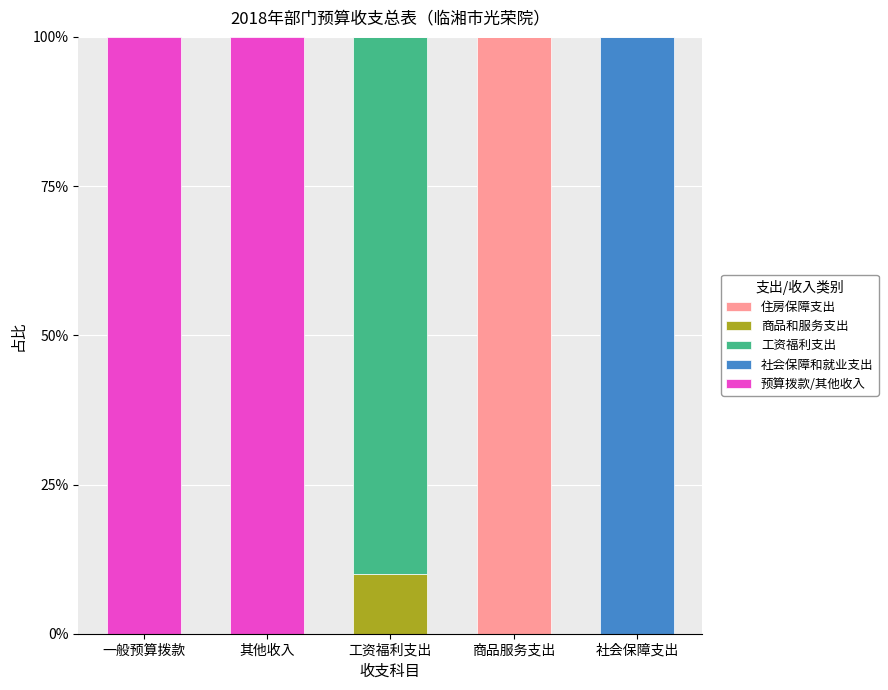

True or false: 住房保障支出 has a value of 0.0 at 其他收入.

True